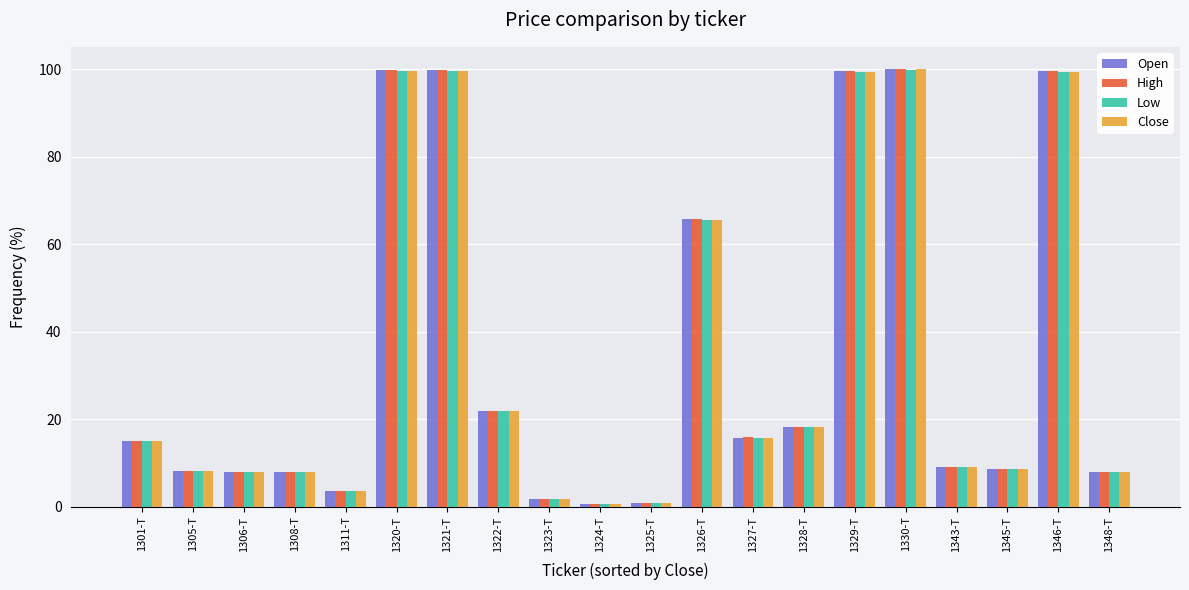

What is the difference between the maximum and minimum values in the Low series?

99.4